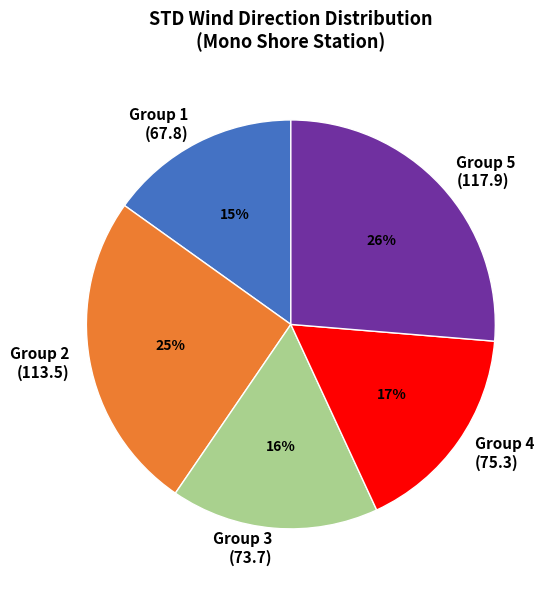

Do Group 5 (117.9) and Group 1 (67.8) together represent more than half of the pie?

No